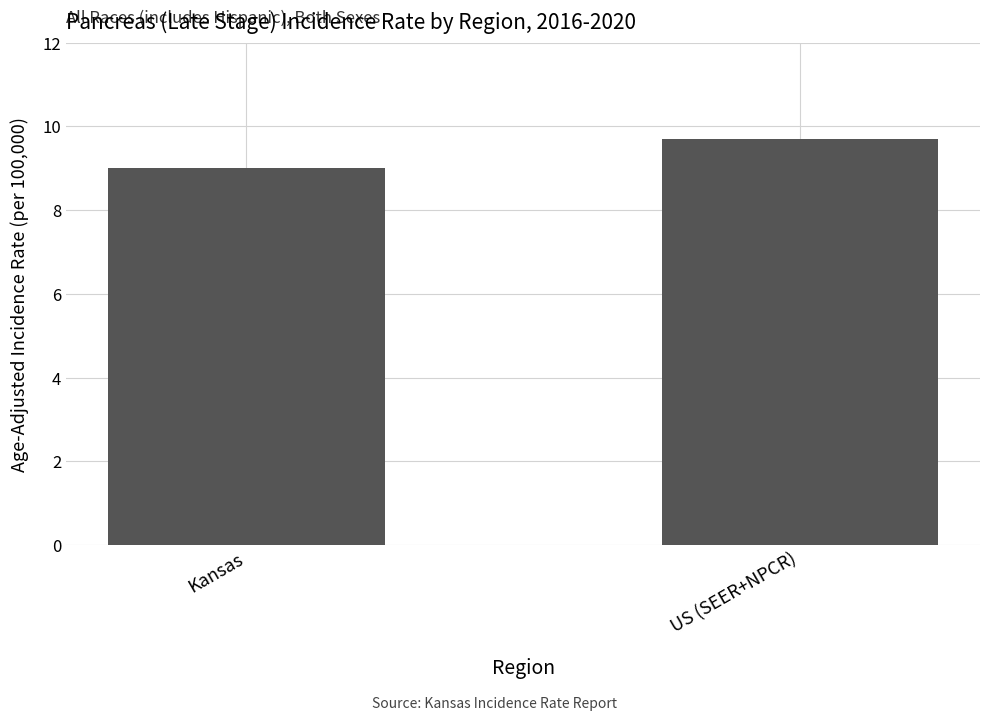

What is the difference between the values at US (SEER+NPCR) and Kansas?

0.7